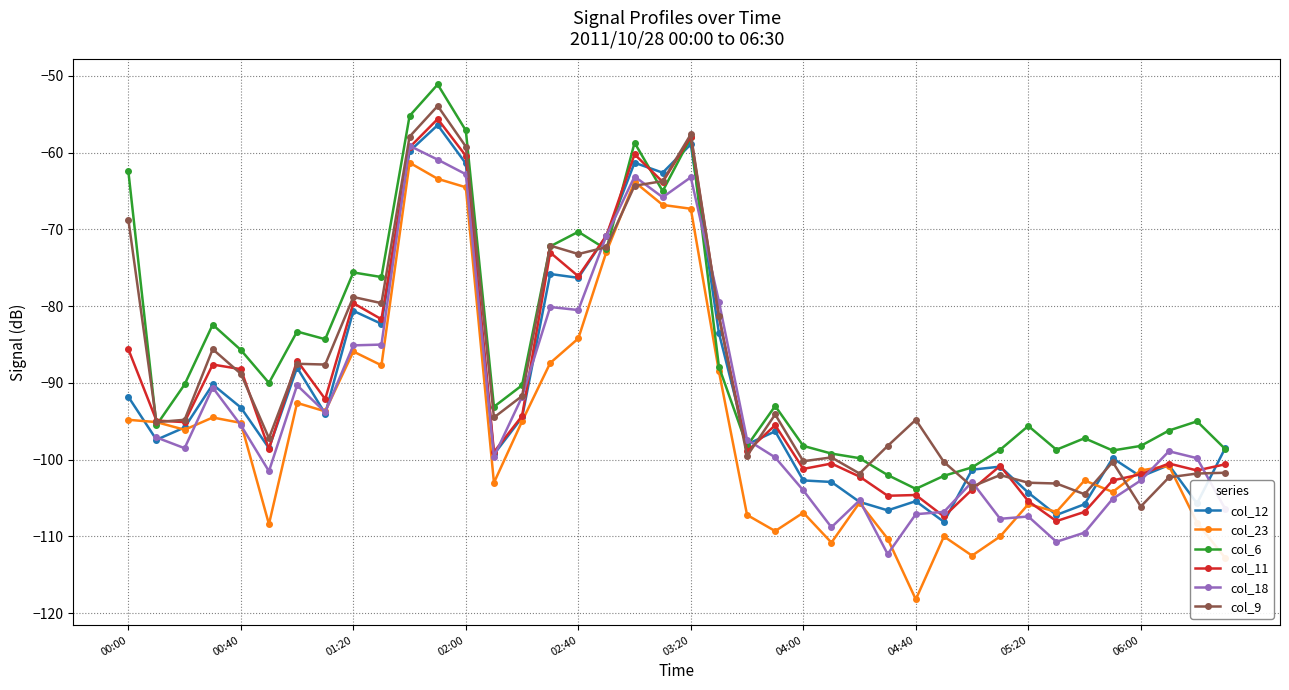

What position from the left is 17?

18